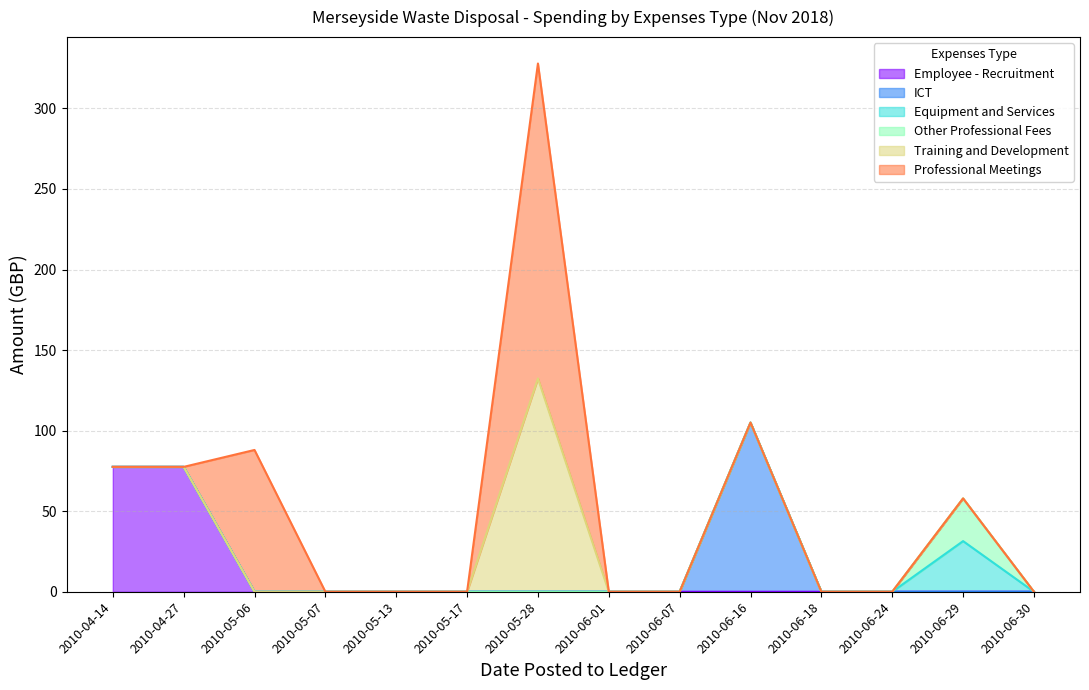

What is the total value across all series at 2010-06-16?

105.0